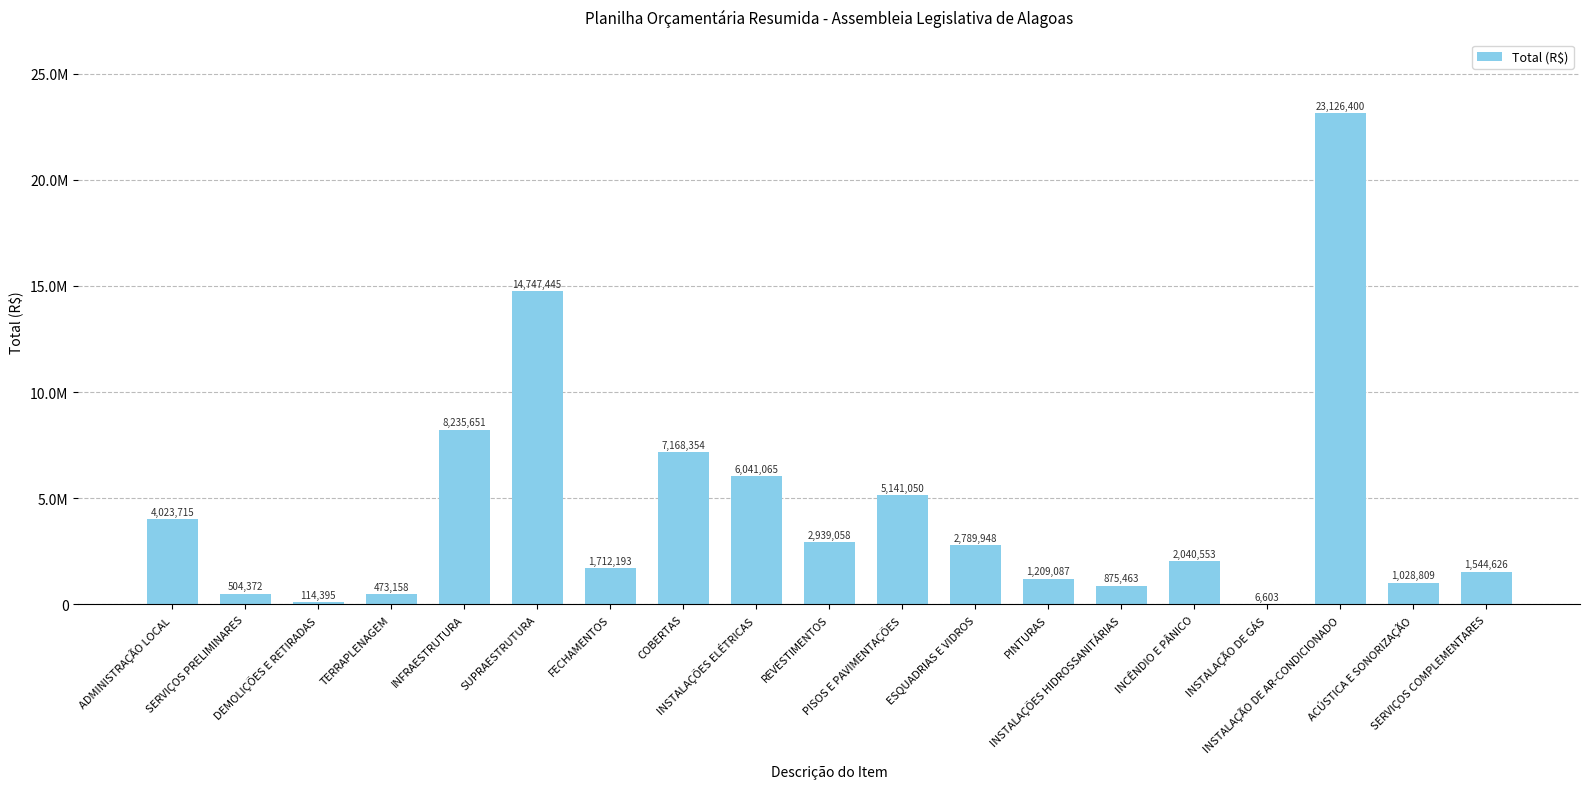

Are the bars horizontal?

No